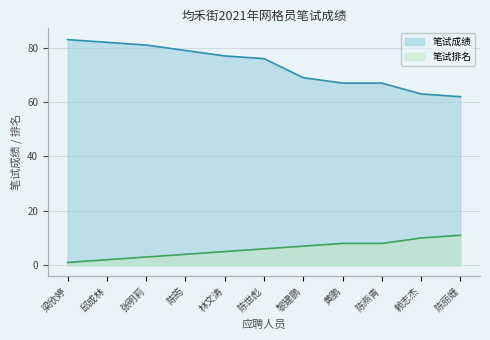

Which category has the highest value in the 笔试排名 series?

陈丽姗